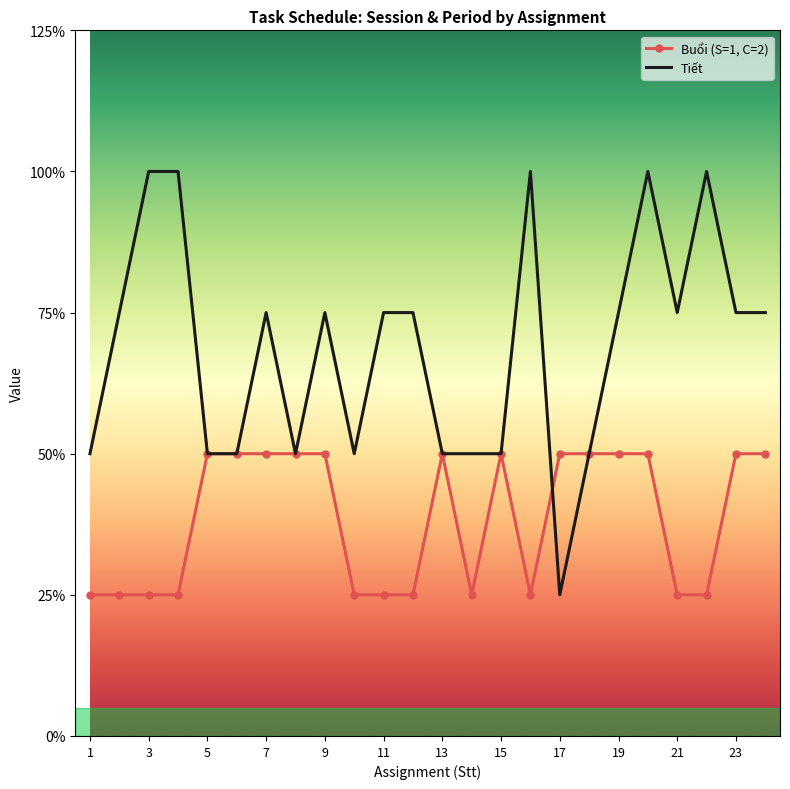

What are all the series names shown in the legend?

Buổi (S=1, C=2), Tiết